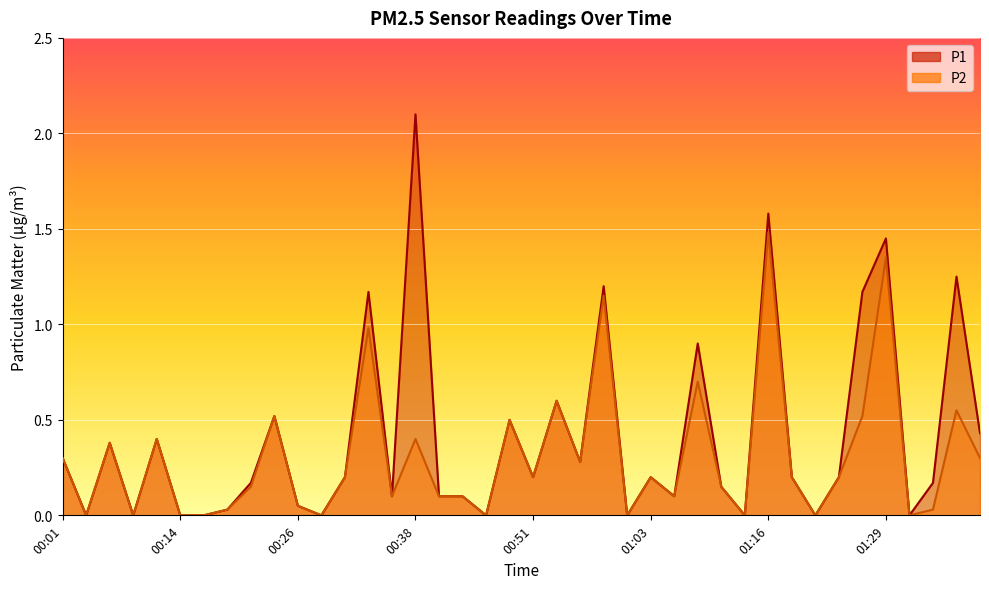

True or false: P2 has a value of 0.4 at 00:06.

True